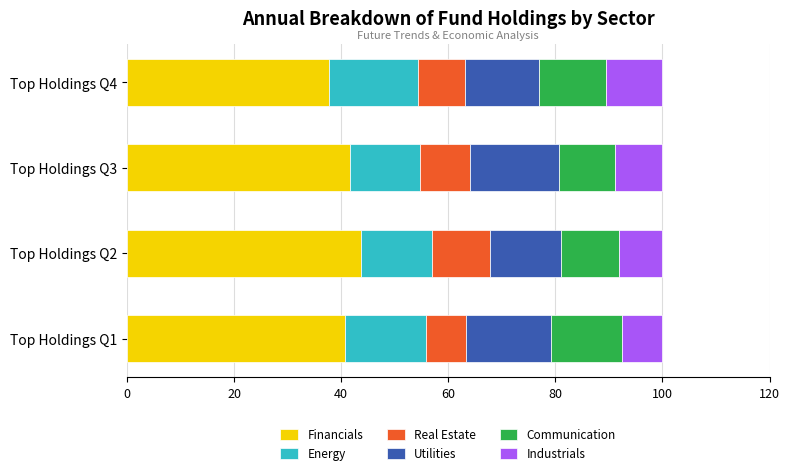

What is the total value across all series at Top Holdings Q4?

100.0